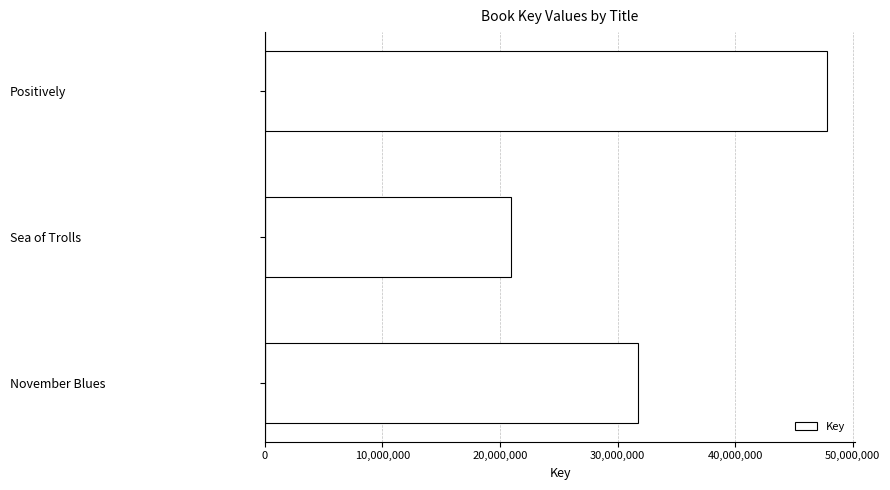

Count the values in the range 20908923 to 47819032.

3